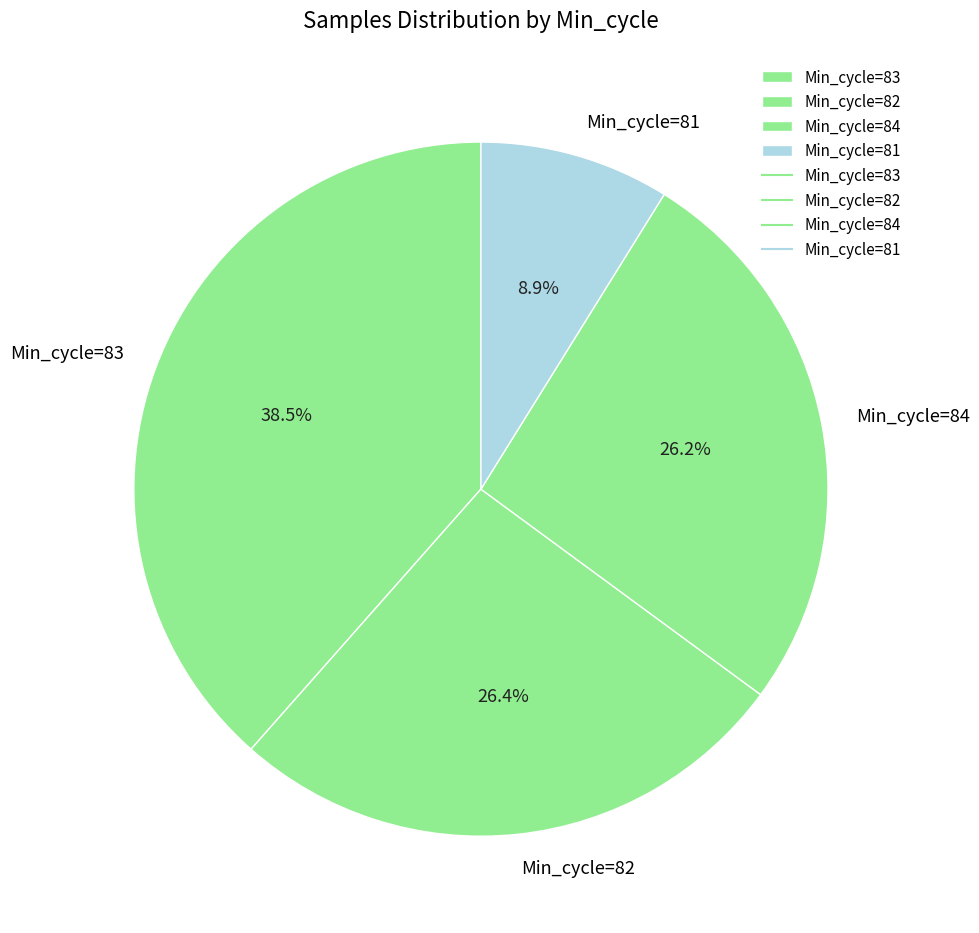

Is there any slice that represents more than half of the pie?

No